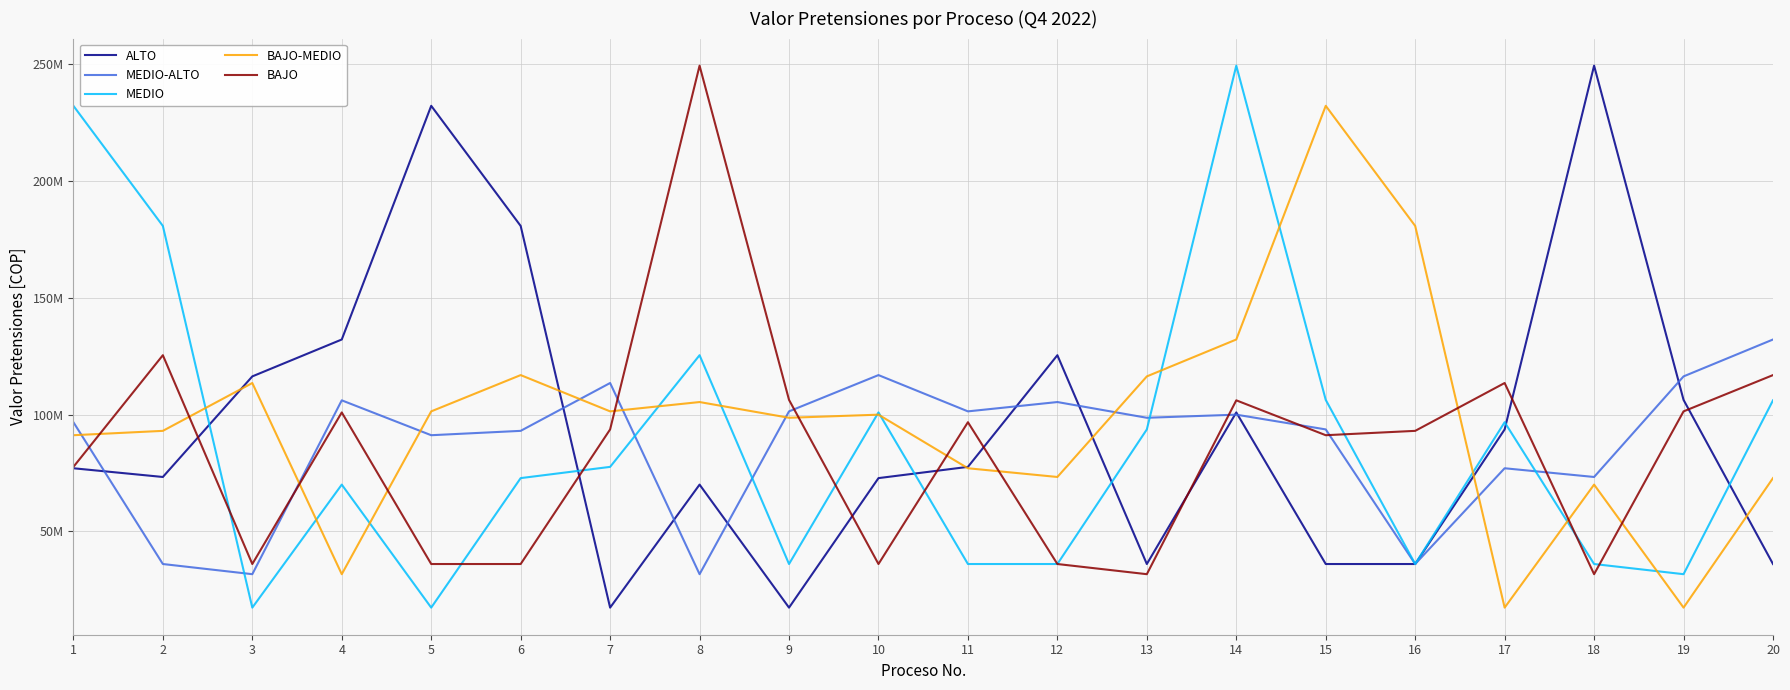

What is the greatest value displayed?

249367387